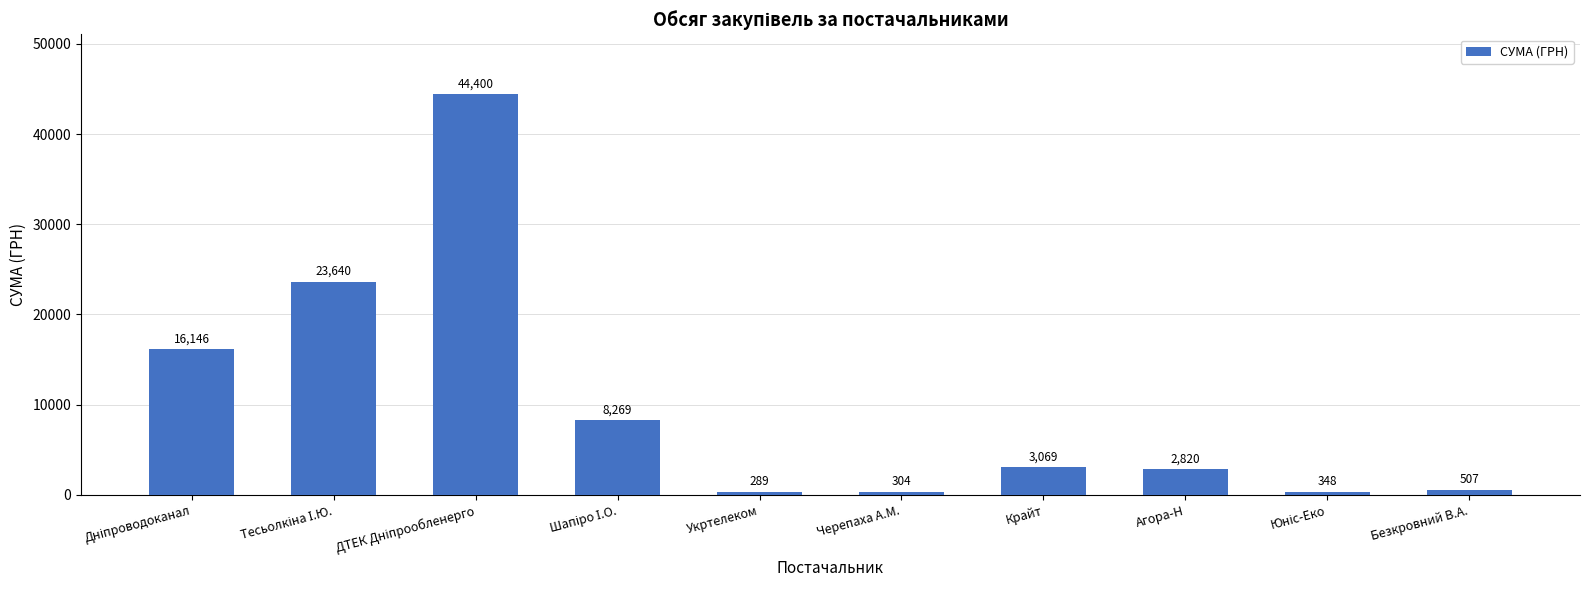

Is it true that the value at Крайт is 1485.3?

False